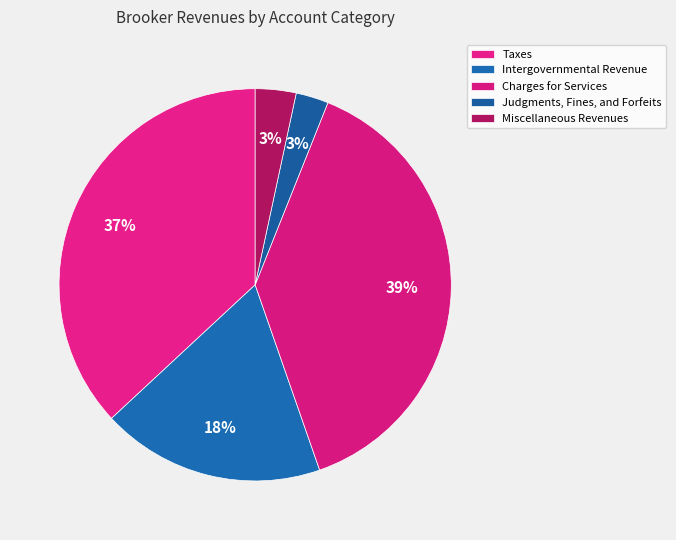

Is Taxes the majority of the pie?

No